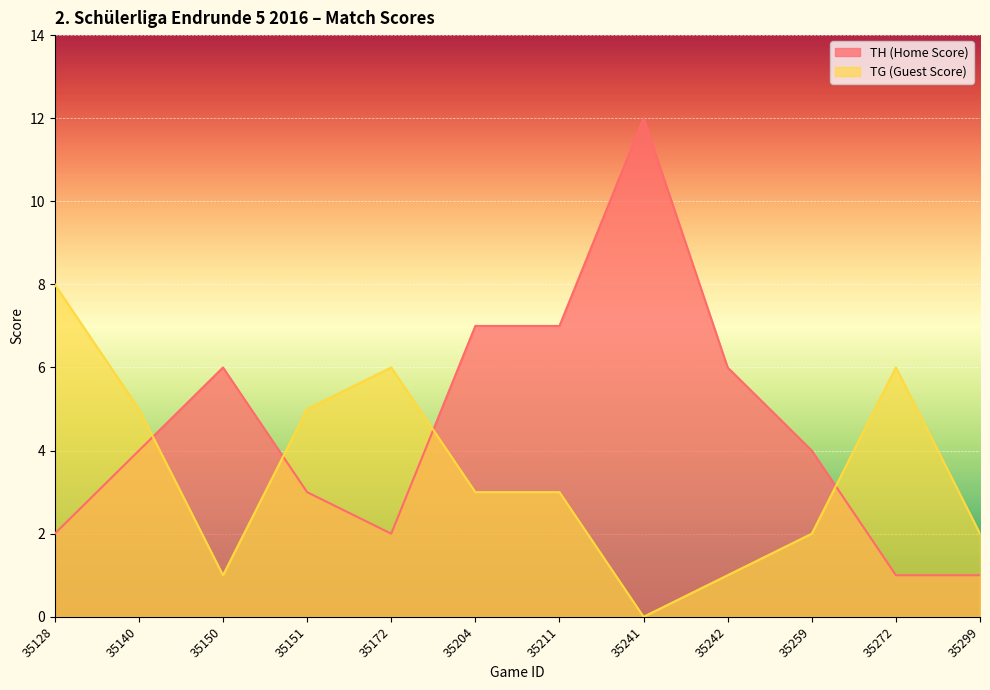

How many interior local valleys does the TH (Home Score) series have?

1